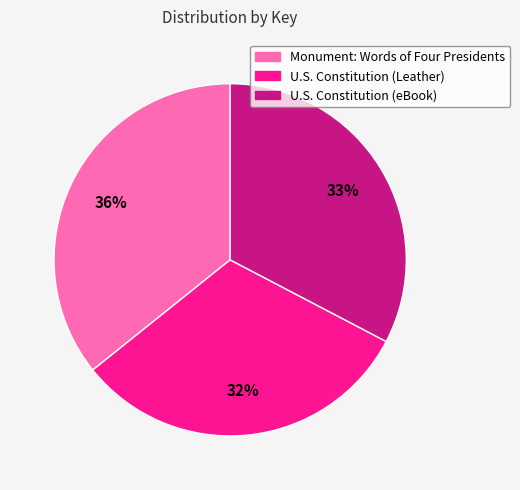

The Monument: Words of Four Presidents slice represents 36% of the pie. True or false?

True